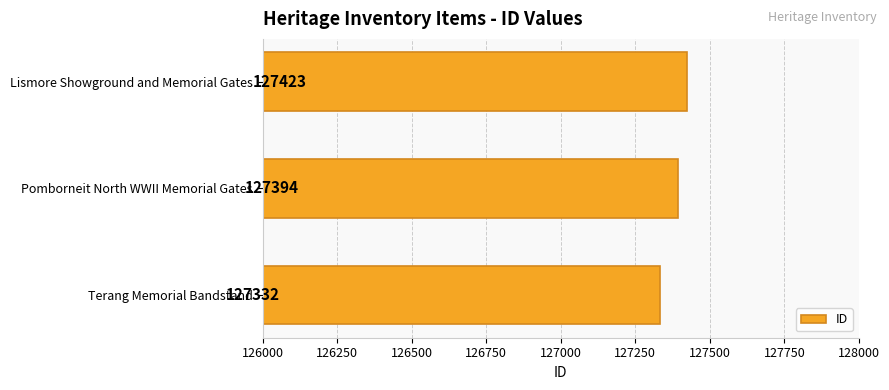

What is the average value?

127383